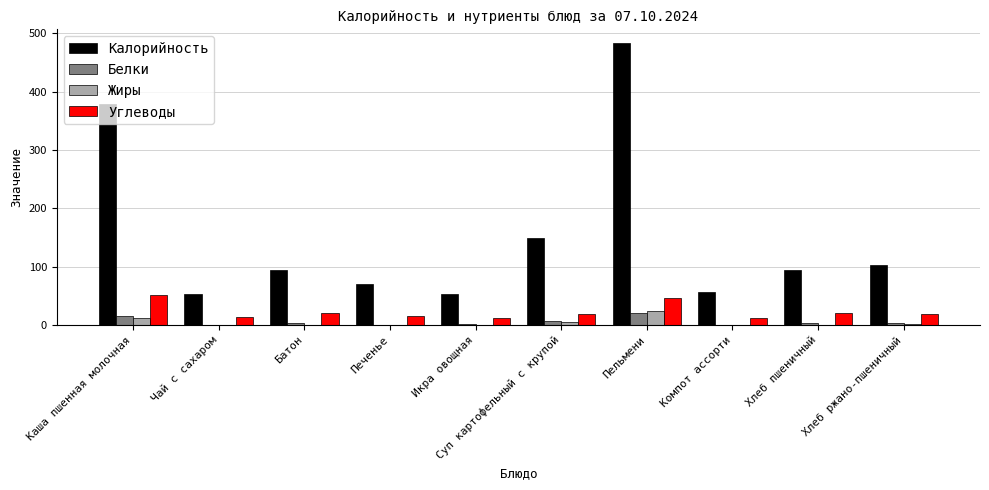

What is the spread (max minus min) of values at Чай с сахаром?

53.3